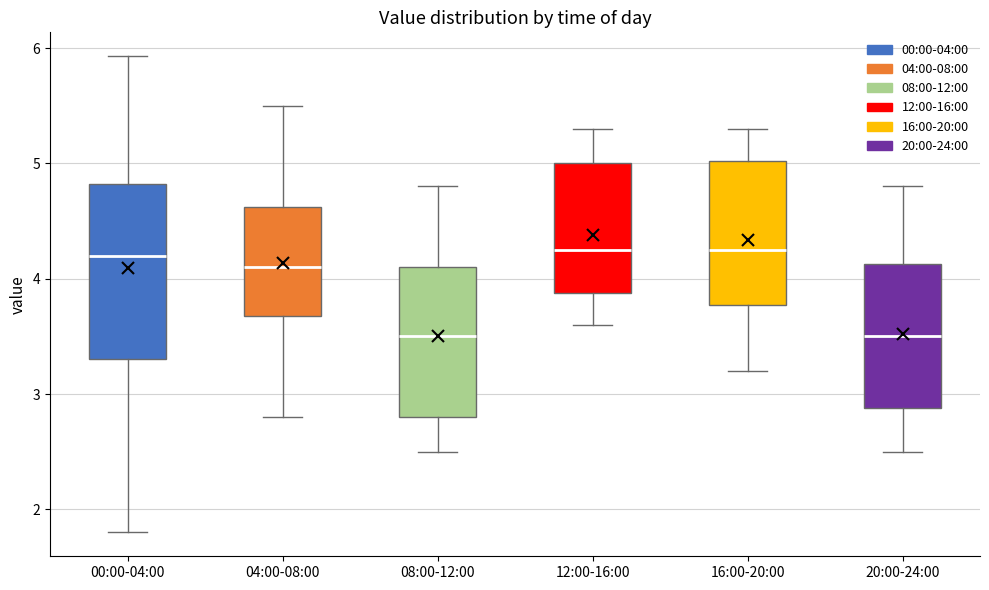

Where does the median line of the box for 12:00-16:00 sit on the y-axis? The values are not printed on the chart, so give them approximately, as read against the axis.

4.3